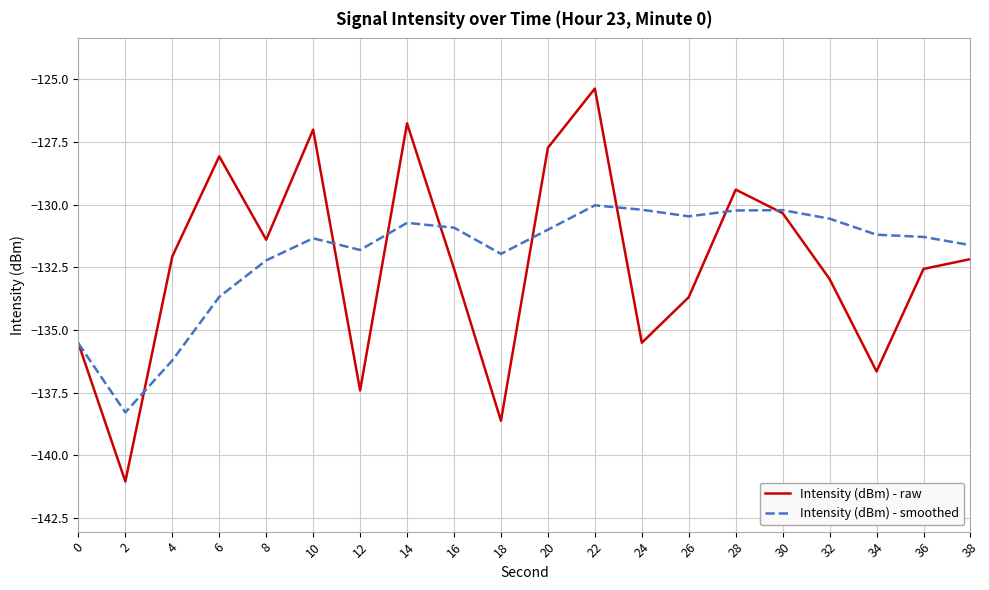

Which series has the largest total across all categories?

Intensity (dBm) - smoothed